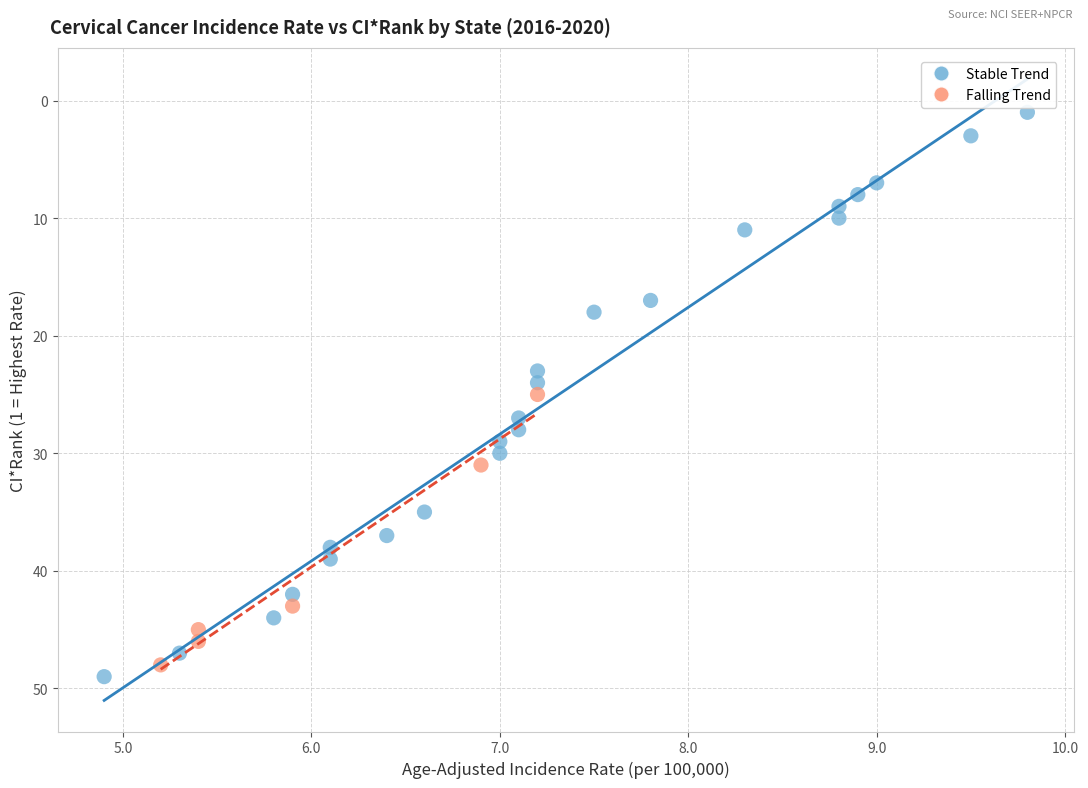

Which series has the largest Y range (max minus min)?

Stable Trend